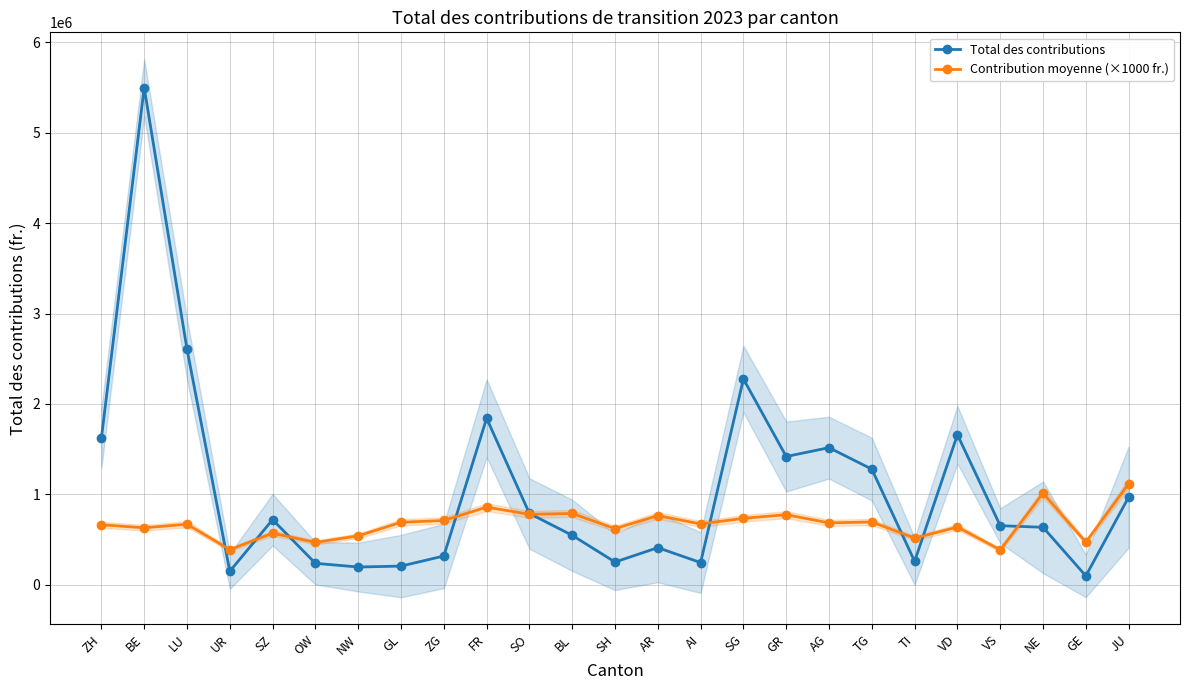

Reading left to right, list all the values displayed in this chart.

Total des contributions: 1621502.2	5499335.9	2605971.8	148271.2	719554.7	236657.1	195664.1	205818.9	317566.1	1841566.7	788115.6	546198.4	250657.6	409935.3	244589.5	2276417.0	1418048.2	1516378.9	1278243.4	258556.4	1659401.4	652855.1	635210.1	97410.2	968721.1
Contribution moyenne (×1000 fr.): 663462.4	629286.6	669227.5	388144.6	570170.1	467701.9	540508.7	690667.4	710438.7	858539.3	778770.4	788165.2	620439.7	764804.8	671949.0	734328.1	774466.5	683977.8	693943.2	515052.6	637985.9	385392.6	1013094.3	470580.7	1117325.4